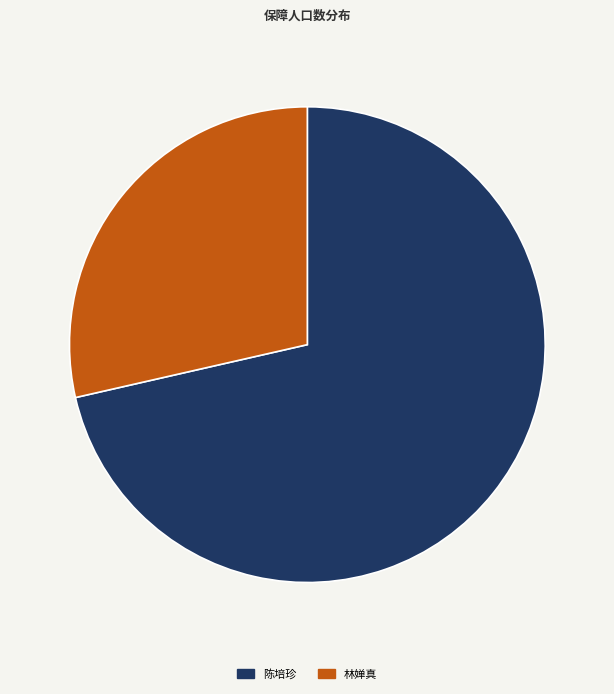

What is the largest slice in the pie chart?

陈培珍